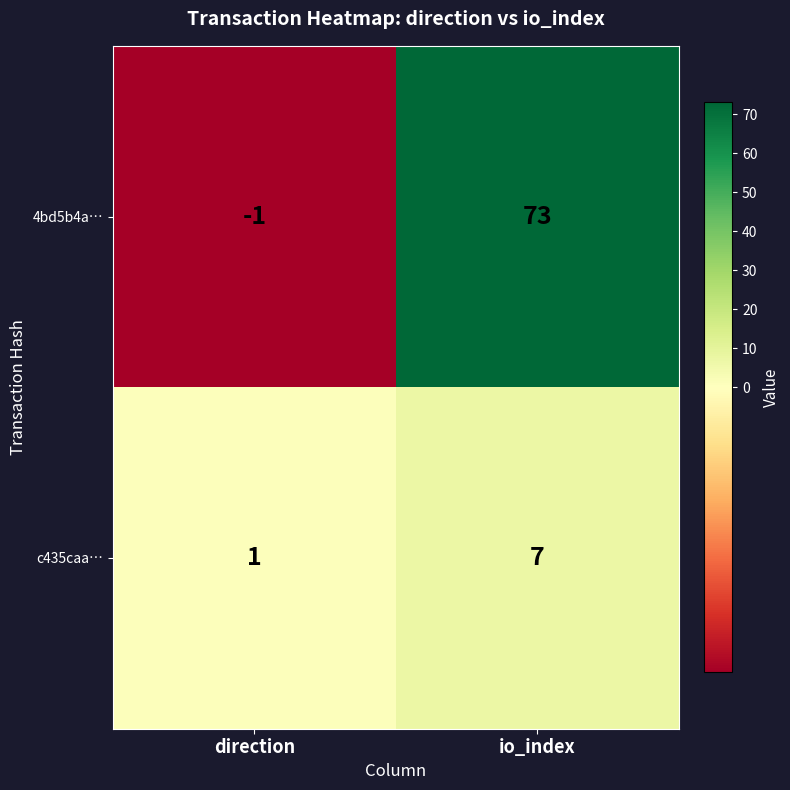

At io_index, list the series in order from largest to smallest.

4bd5b4a…, c435caa…